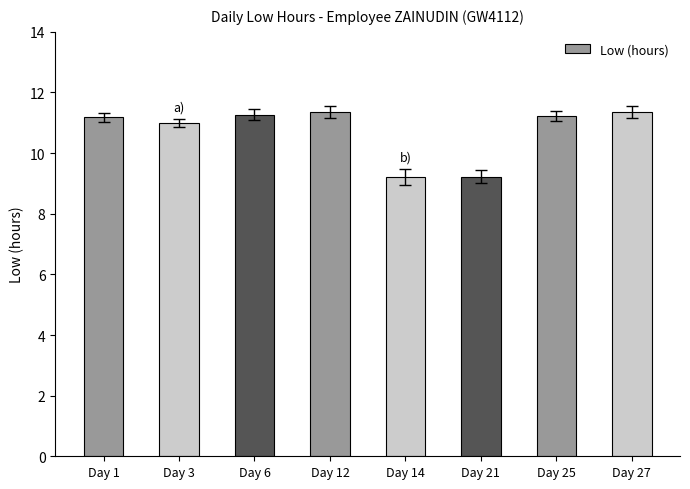

What is the value of the 3rd bar from the left?

11.3